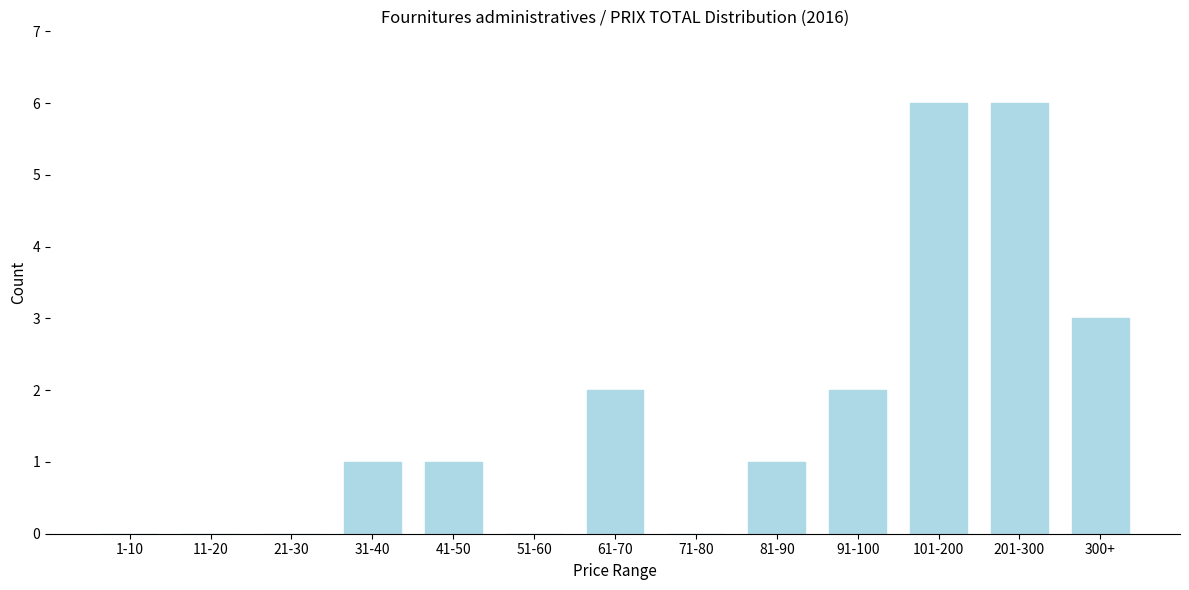

Reading left to right, transcribe all the data shown in this chart.

1-10=0	11-20=0	21-30=0	31-40=1	41-50=1	51-60=0	61-70=2	71-80=0	81-90=1	91-100=2	101-200=6	201-300=6	300+=3